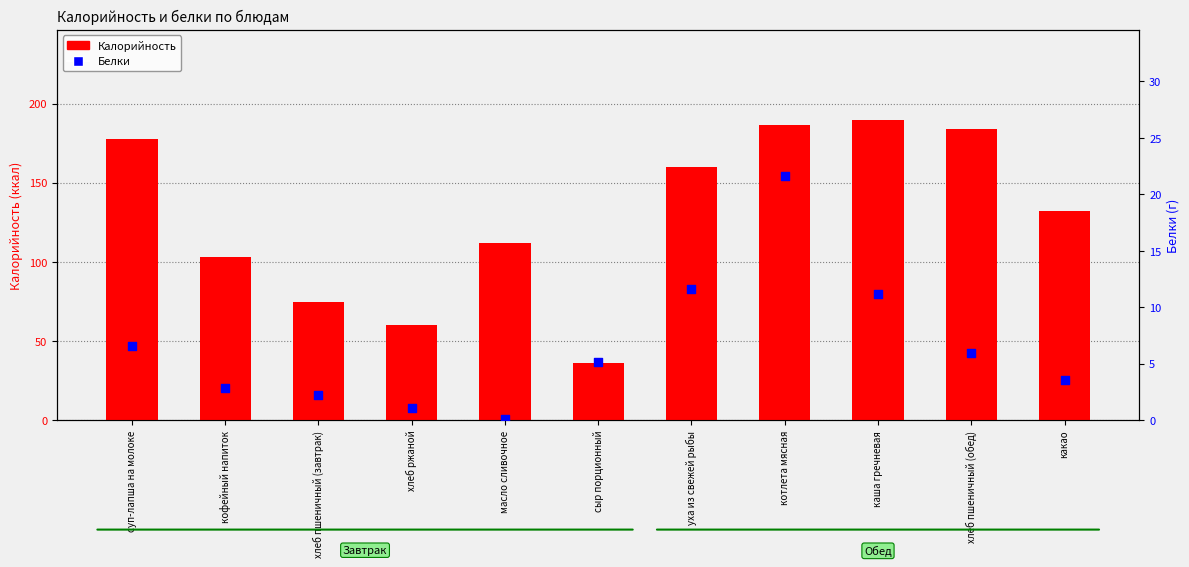

Which series has the largest total across all categories?

Калорийность